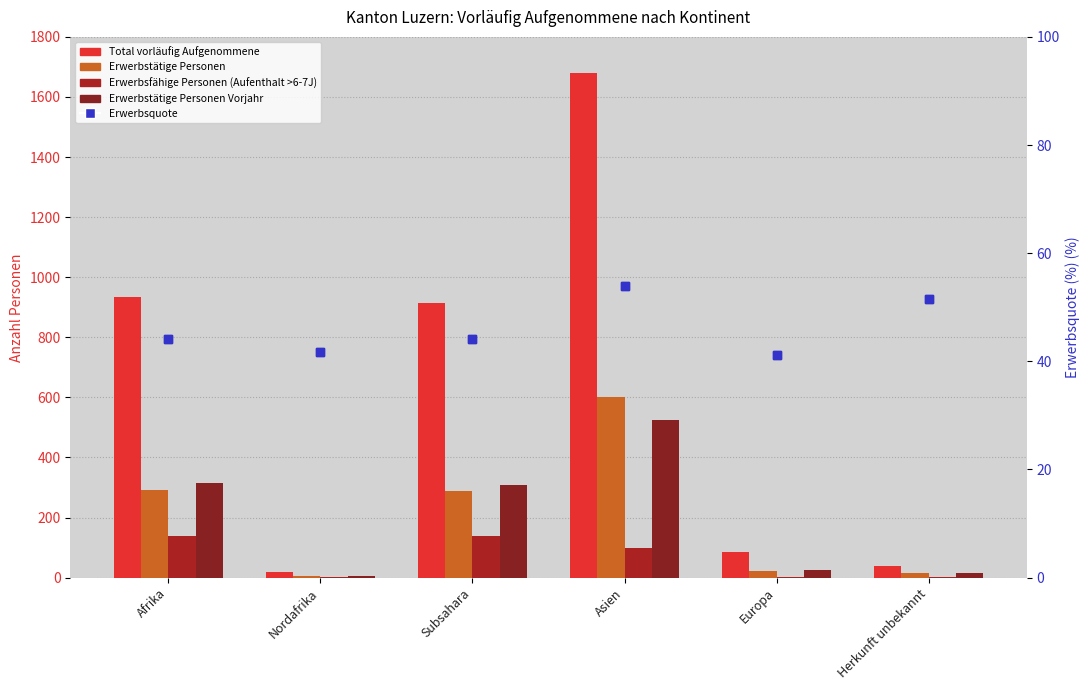

What is the value of the Erwerbstätige Personen Vorjahr bar at the 5th from the left?

25.0